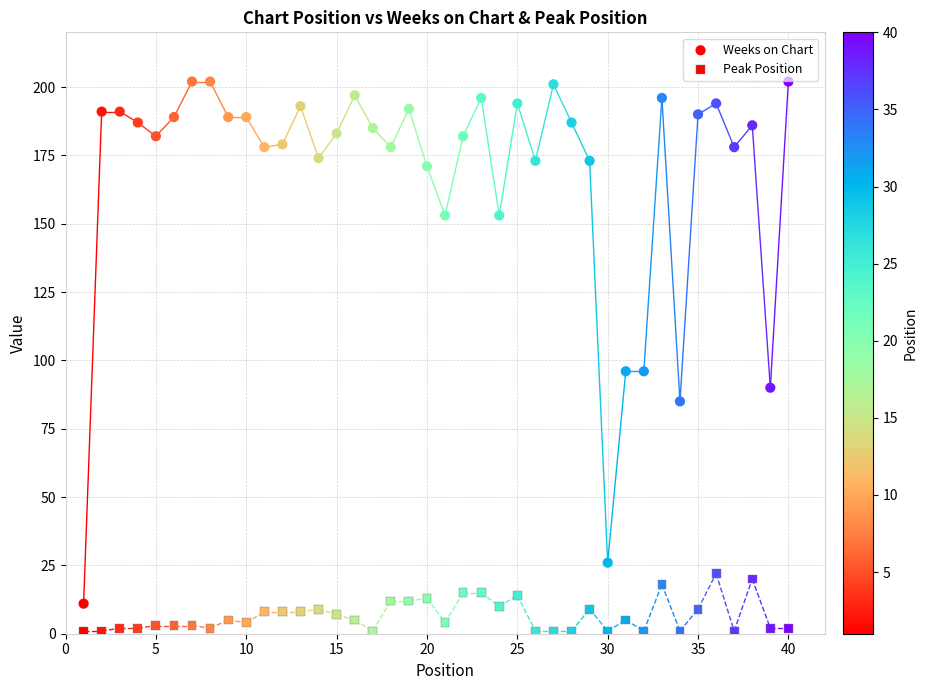

How many data points are displayed?

80